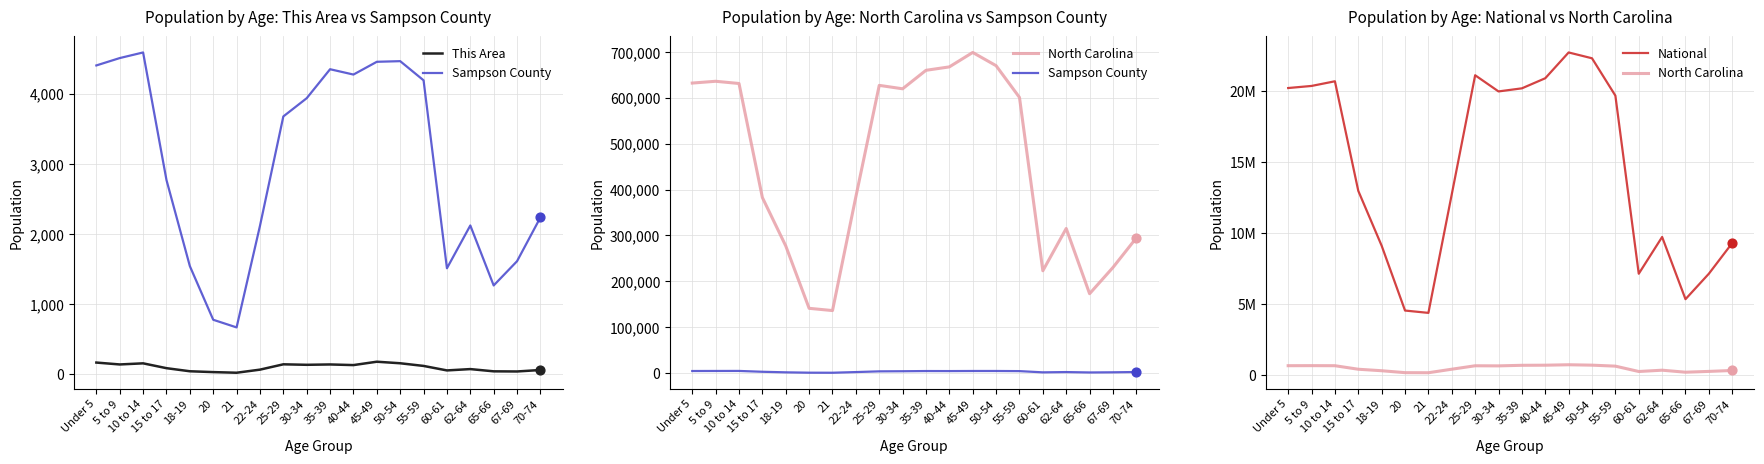

Which series has the largest total across all categories?

National